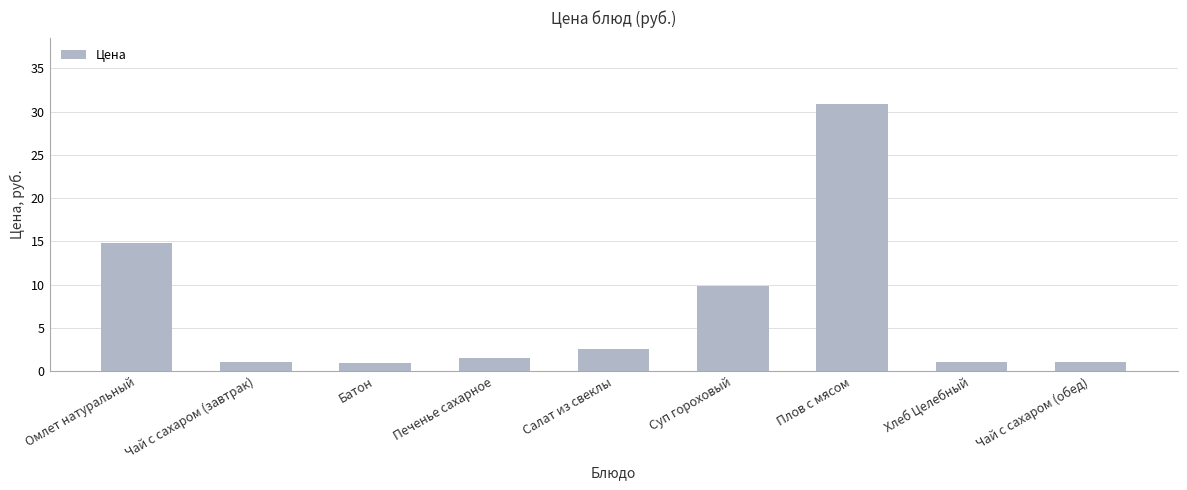

True or false: the data shows 1.6 at Печенье сахарное.

True